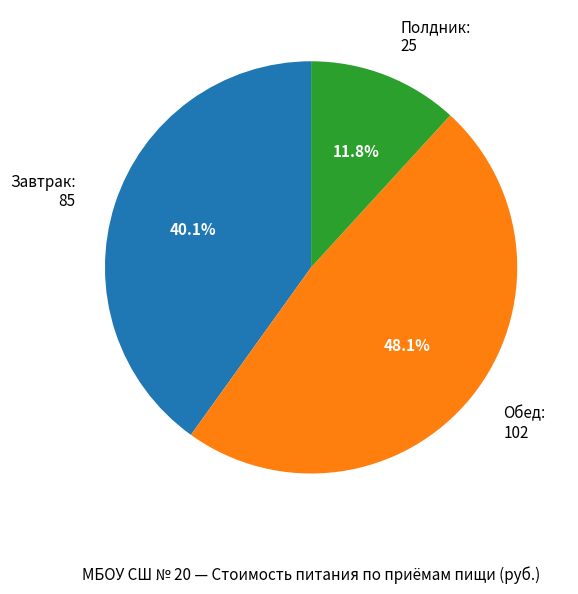

What percentage do Полдник and Обед together represent?

59.9%